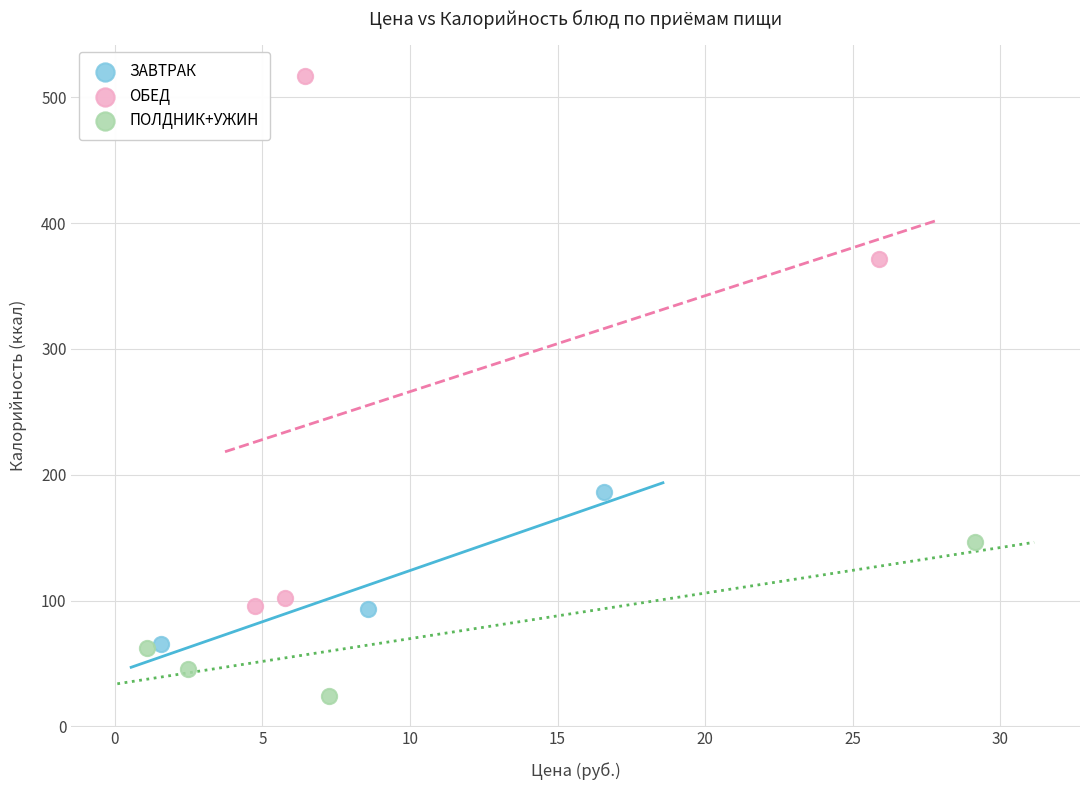

Which series contains the lowest Y value?

ПОЛДНИК+УЖИН